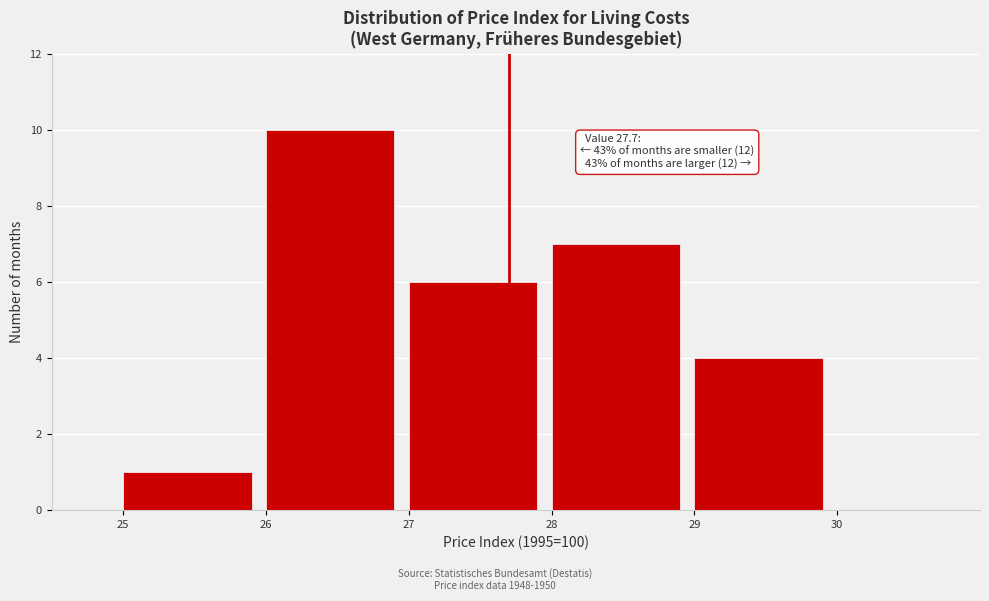

Over which range of the x-axis is the bar tallest?

26 to 27